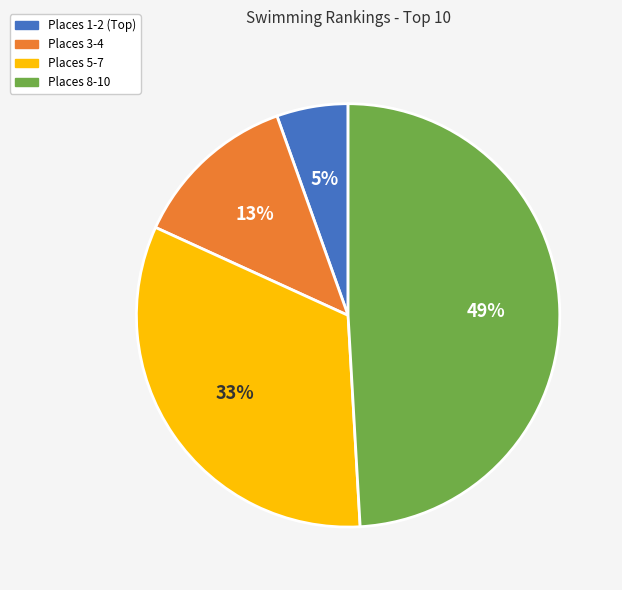

To the nearest percent, what percentage of the pie is Places 8-10?

49%